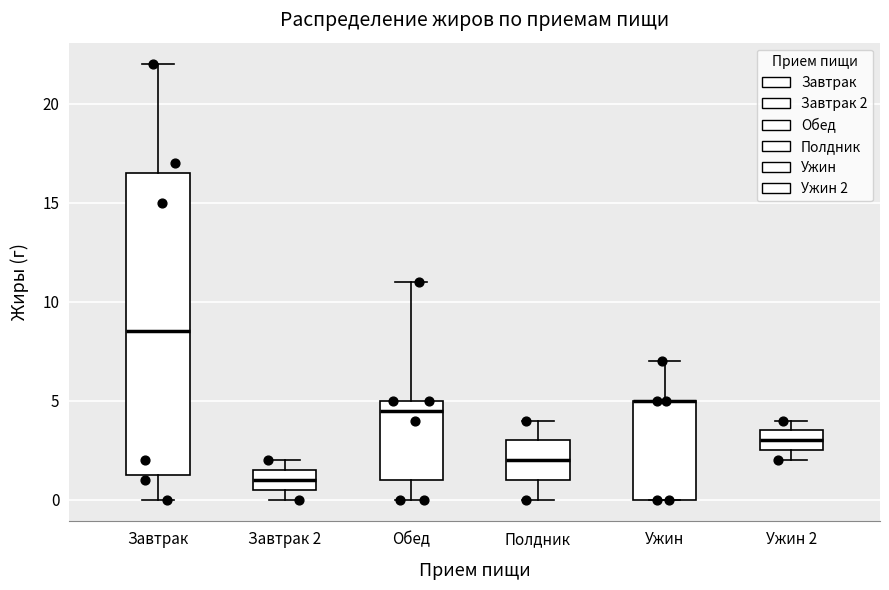

Where is the lower edge of the box for Завтрак 2 on the y-axis? The values are not printed on the chart, so give them approximately, as read against the axis.

0.5